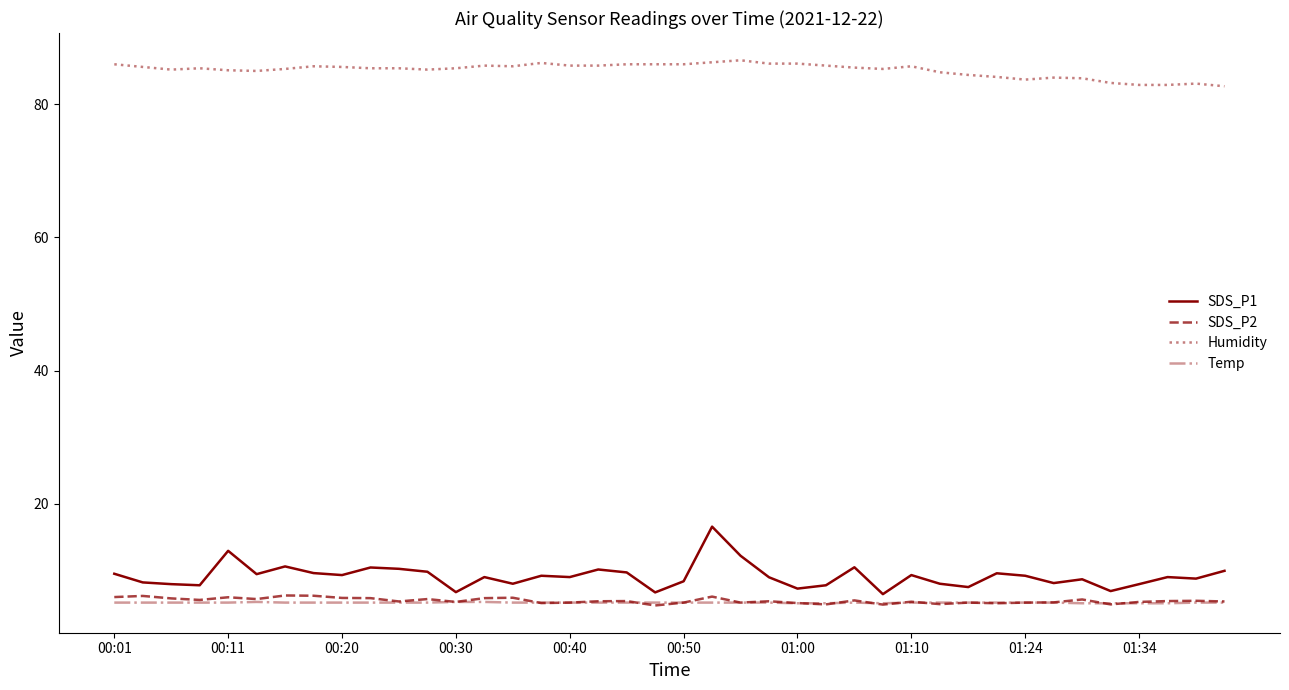

Is this an area chart (filled region under the line)?

No